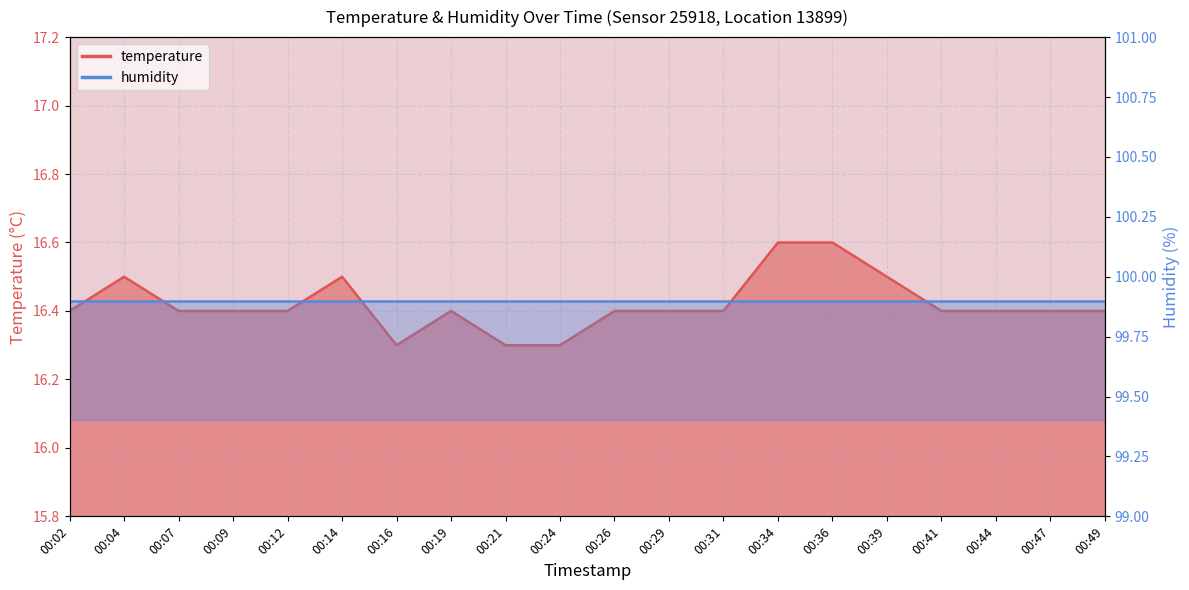

What is the maximum value shown in the chart?

16.6